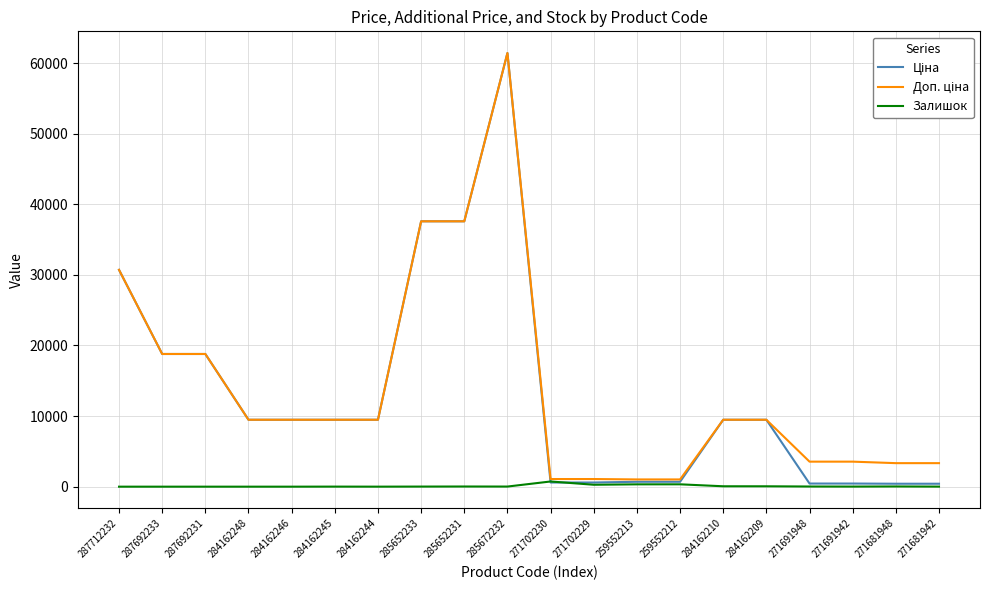

What position from the left is 259552212?

14